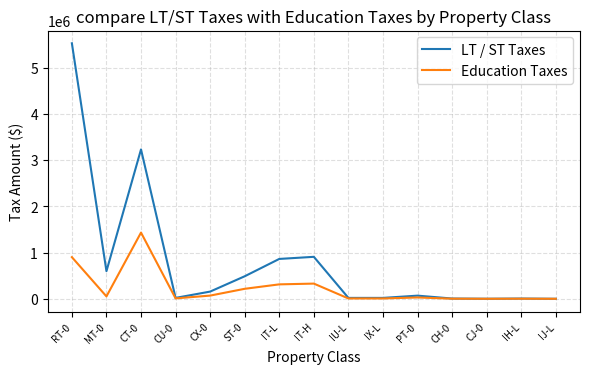

True or false: LT / ST Taxes has more than 2 points higher than both neighbors.

True